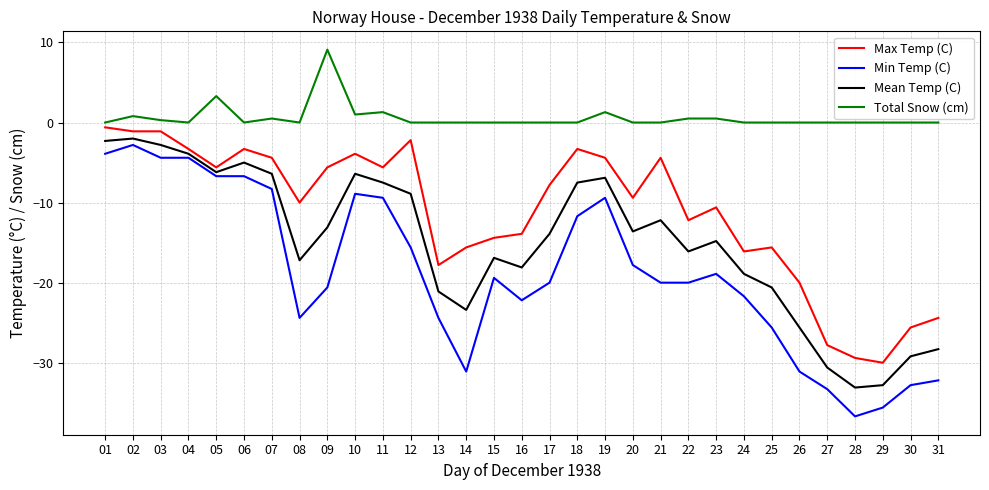

List the series in order of their overall mean, highest first.

Total Snow (cm), Max Temp (C), Mean Temp (C), Min Temp (C)